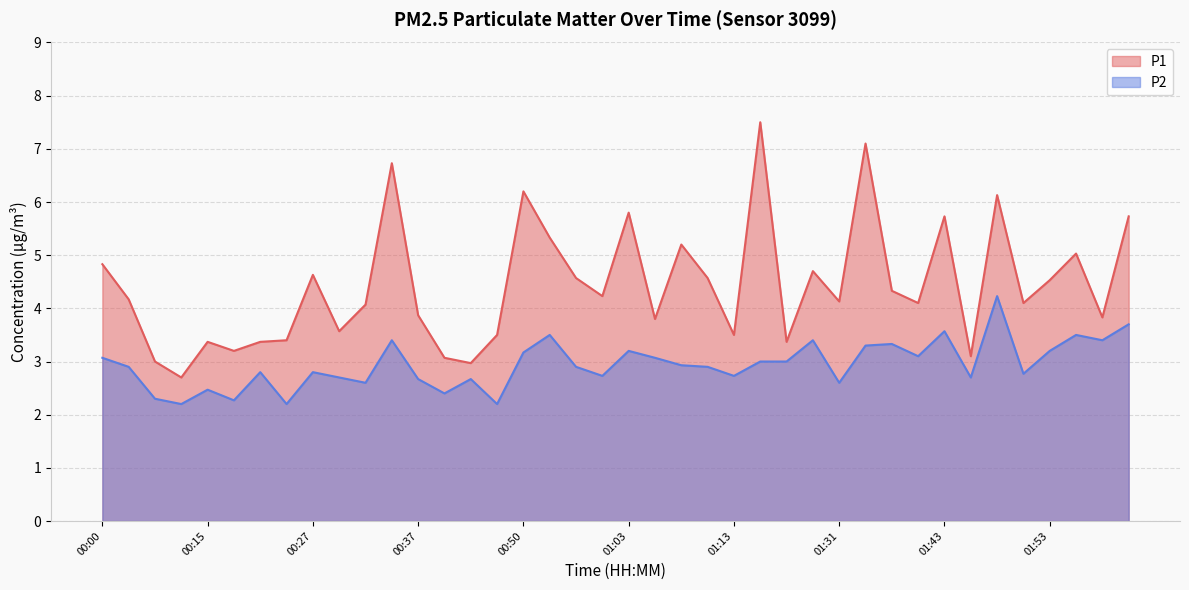

Where is the first local maximum for P1?

00:15